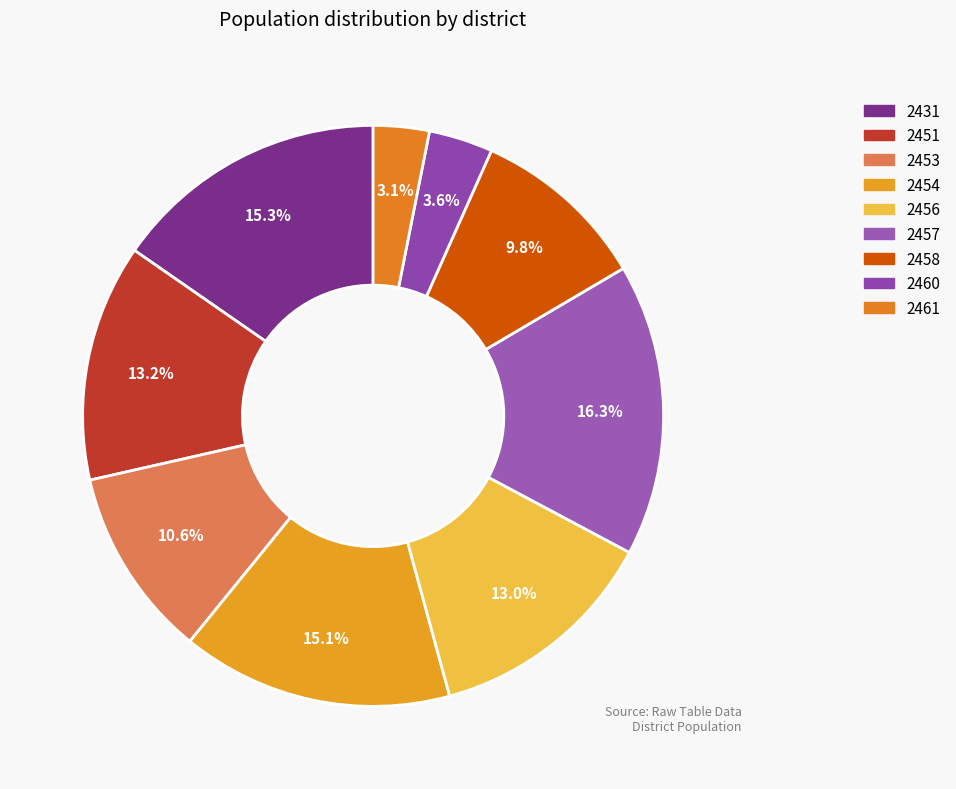

The 2461 slice represents 3% of the pie. True or false?

True